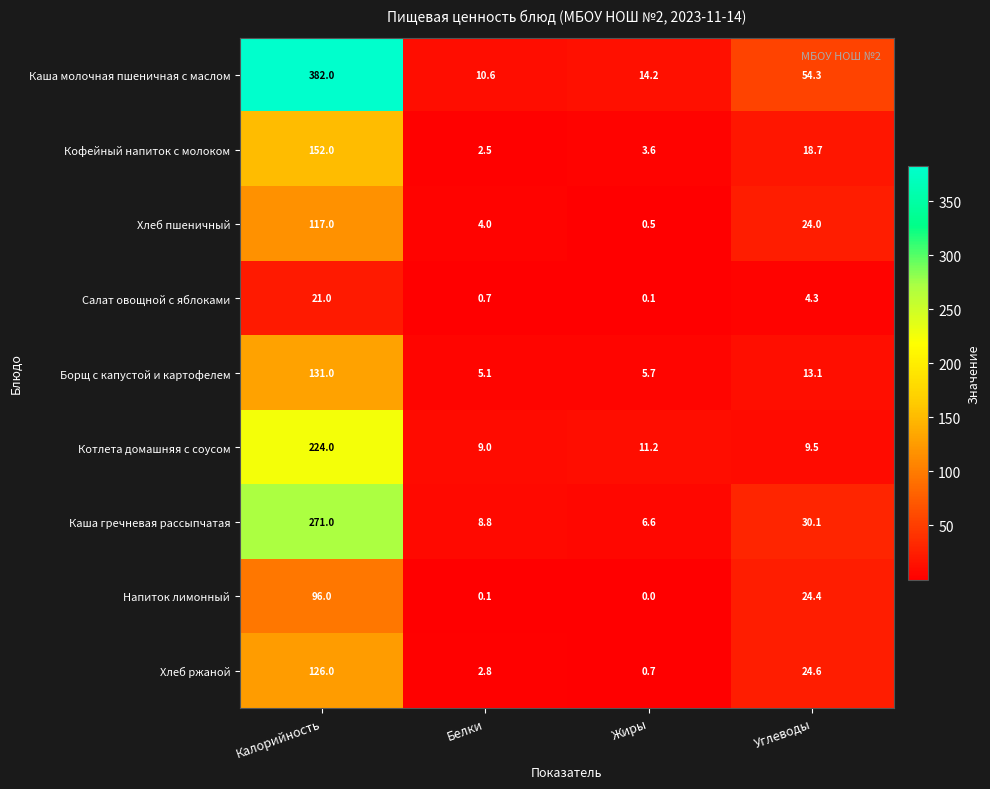

At how many categories does at least one series exceed 242?

1